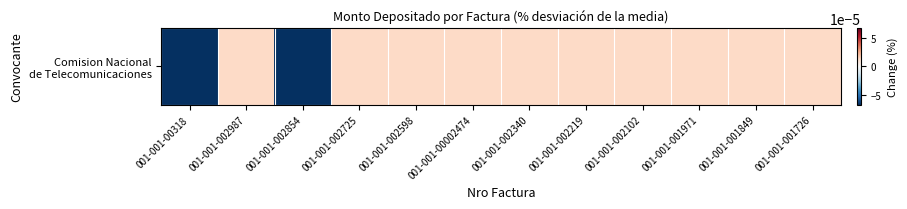

The value at 001-001-002854 is -0.0. True or false?

False